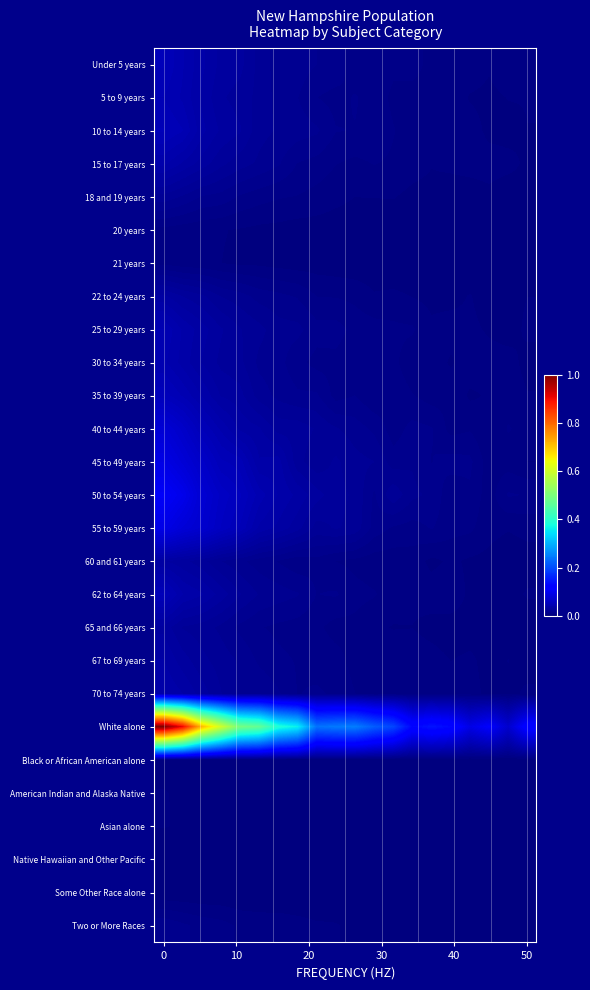

Count the number of categories in the chart.

20